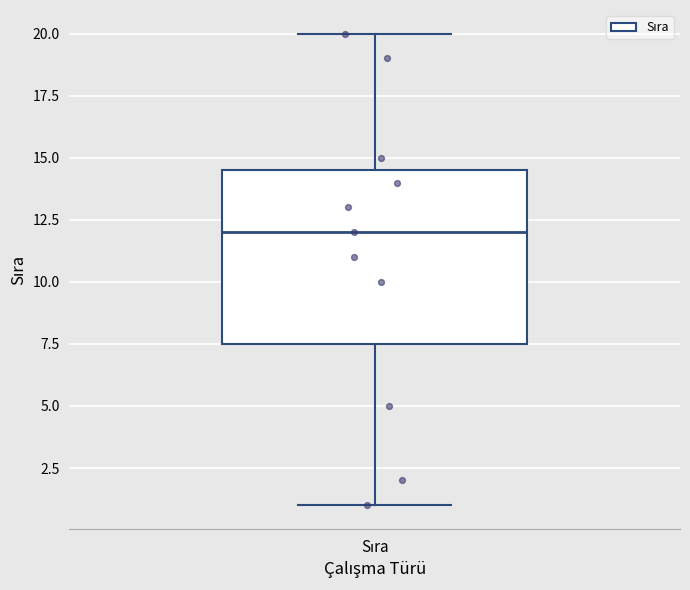

Where does the median line of the box for Sıra sit on the y-axis? The values are not printed on the chart, so give them approximately, as read against the axis.

12.0